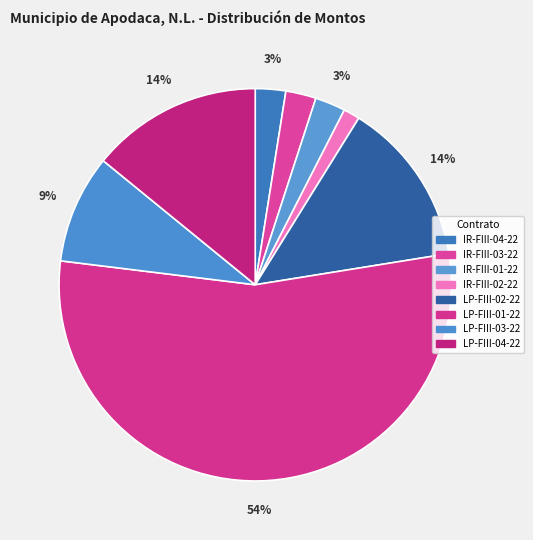

What is the smallest slice in the pie chart?

IR-FIII-02-22